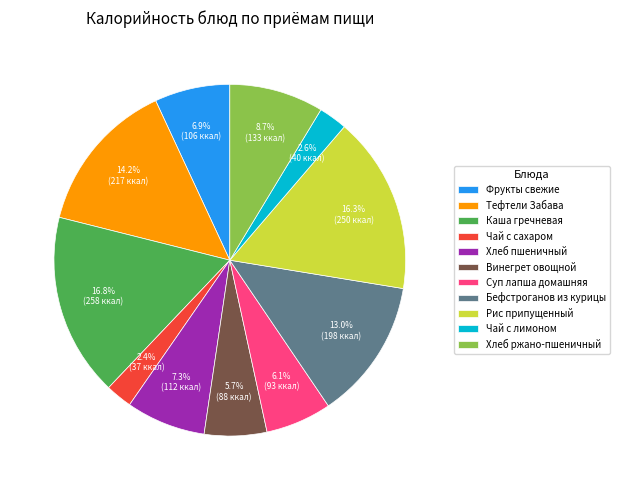

How many slices are in this pie chart?

11